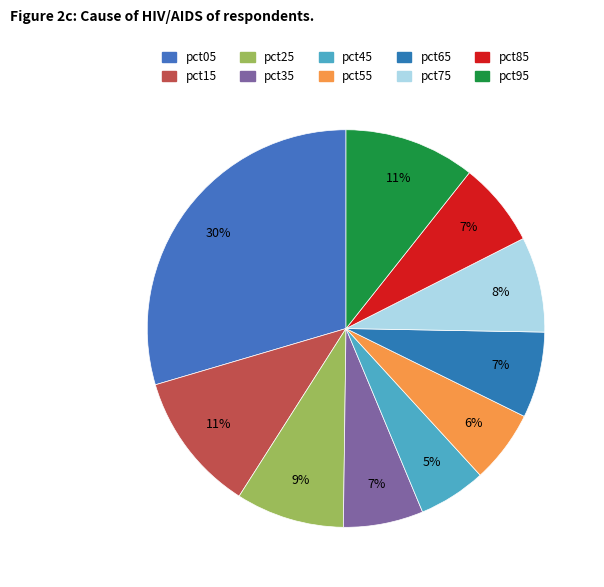

Combined, what portion of the pie is pct15 and pct45?

16.9%